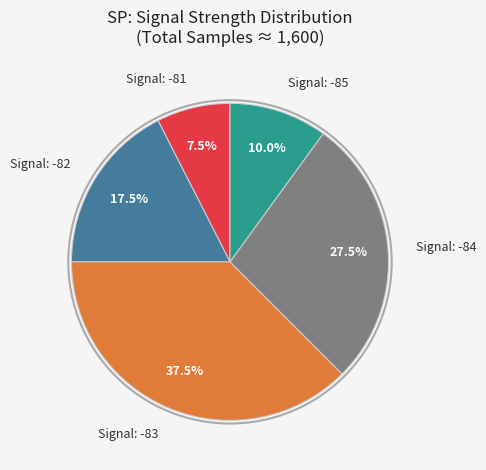

Is there a majority slice in this chart?

No